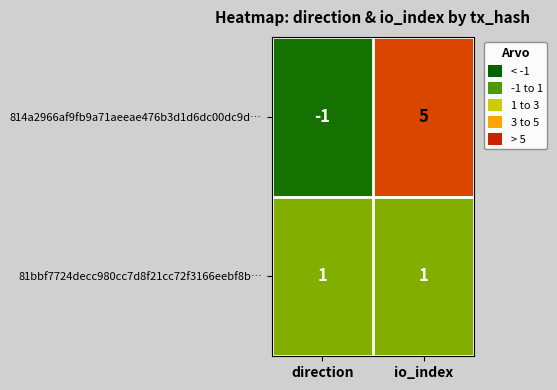

Which series has the largest range (max minus min)?

814a2966af9fb9a71aeeae476b3d1d6dc00dc9d…